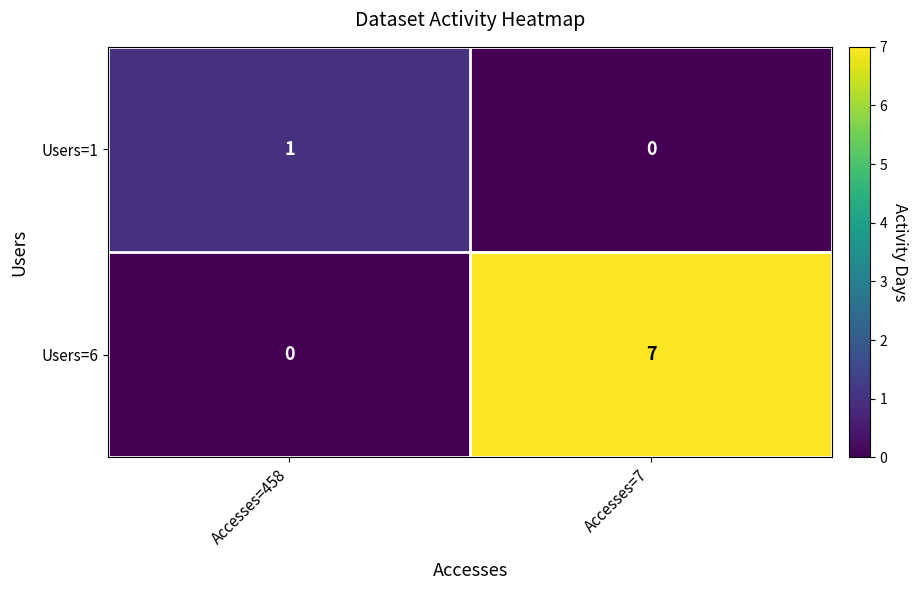

Rank the series by their maximum value, from highest to lowest.

Users=6, Users=1